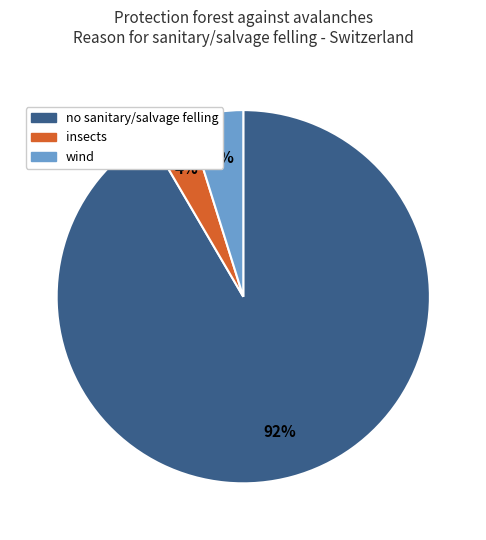

How many slices are in this pie chart?

3